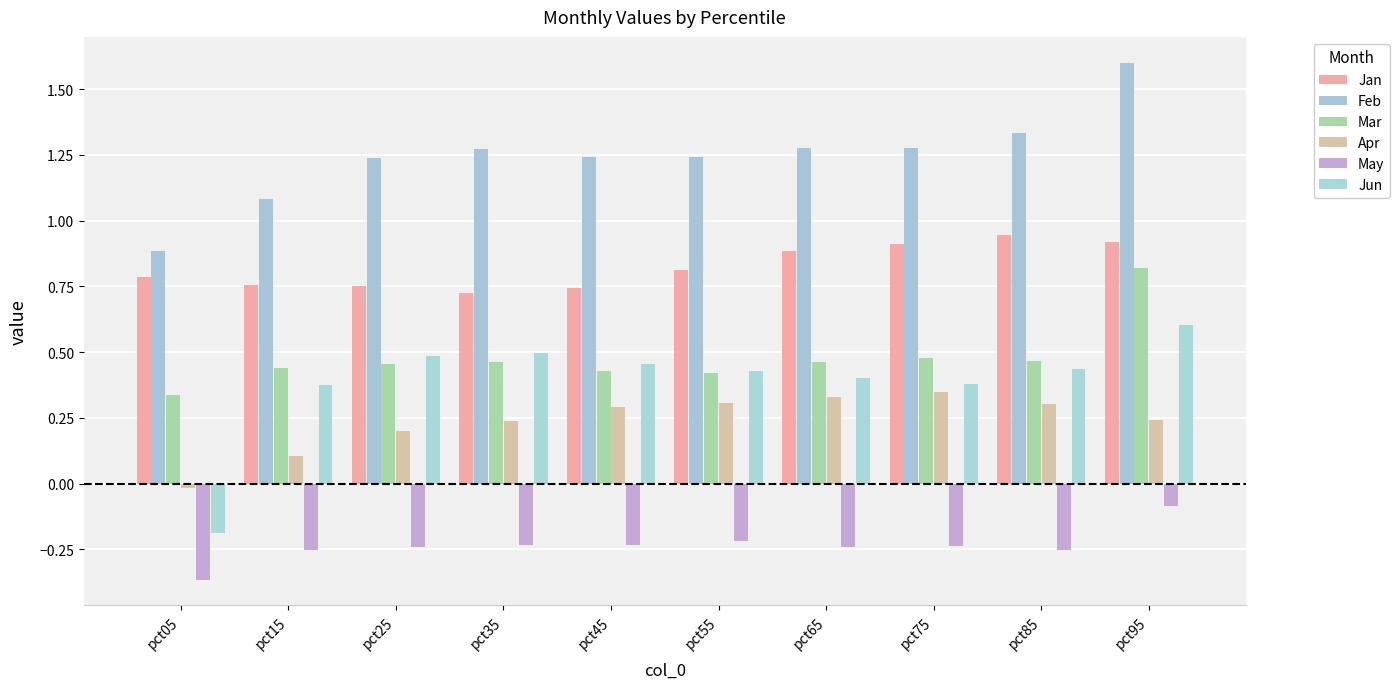

How many series are shown in this chart?

6